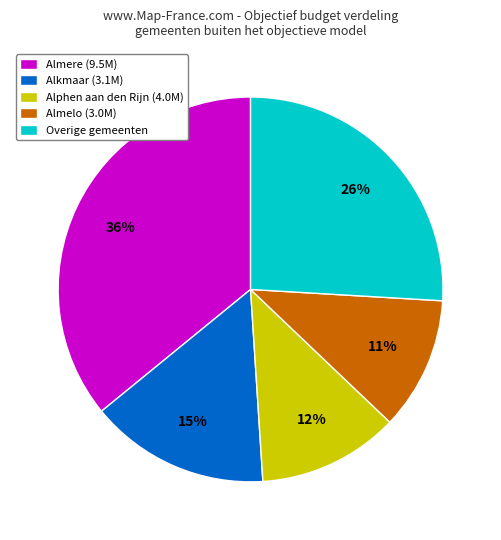

Is there a majority slice in this chart?

No